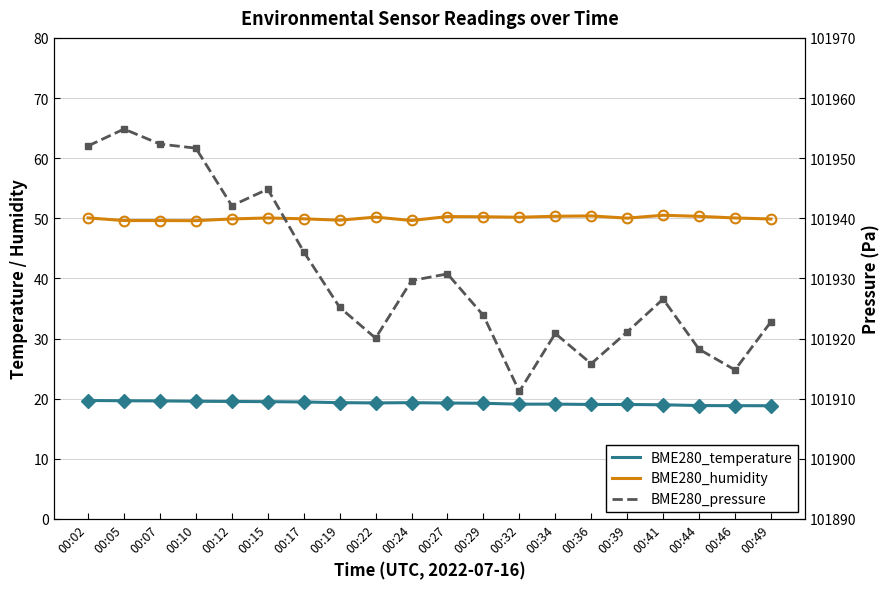

Is it true that BME280_humidity equals 50.3 at 00:27?

True